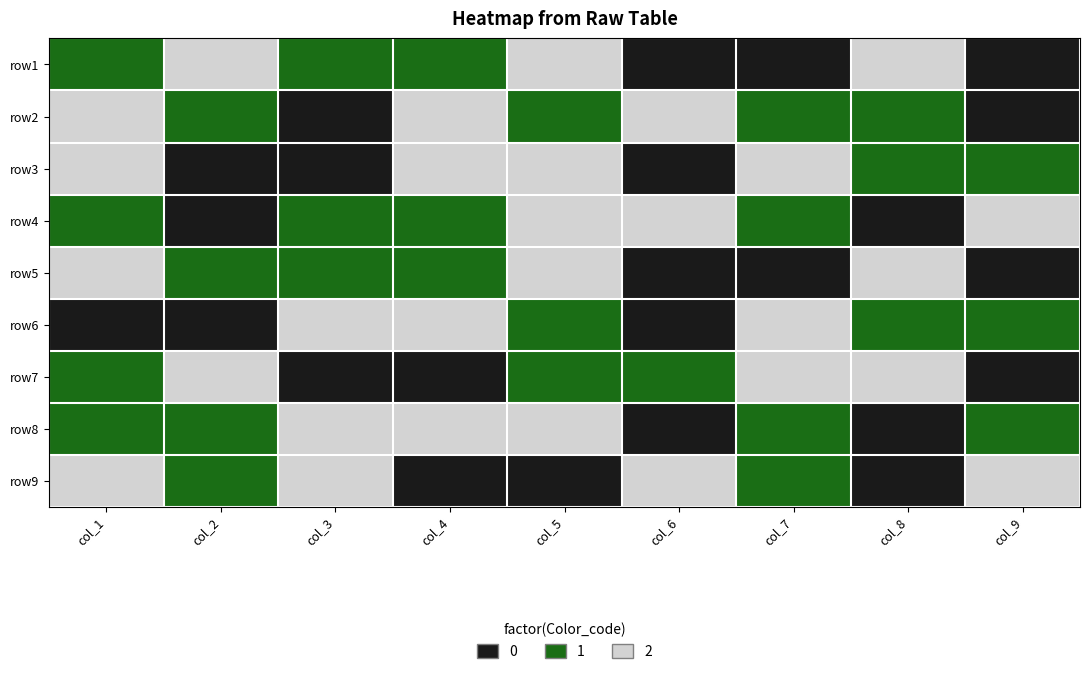

Reading left to right, list all the values displayed in this chart.

row1: col_1=1	col_2=2	col_3=1	col_4=1	col_5=2	col_6=0	col_7=0	col_8=2	col_9=0
row2: col_1=2	col_2=1	col_3=0	col_4=2	col_5=1	col_6=2	col_7=1	col_8=1	col_9=0
row3: col_1=2	col_2=0	col_3=0	col_4=2	col_5=2	col_6=0	col_7=2	col_8=1	col_9=1
row4: col_1=1	col_2=0	col_3=1	col_4=1	col_5=2	col_6=2	col_7=1	col_8=0	col_9=2
row5: col_1=2	col_2=1	col_3=1	col_4=1	col_5=2	col_6=0	col_7=0	col_8=2	col_9=0
row6: col_1=0	col_2=0	col_3=2	col_4=2	col_5=1	col_6=0	col_7=2	col_8=1	col_9=1
row7: col_1=1	col_2=2	col_3=0	col_4=0	col_5=1	col_6=1	col_7=2	col_8=2	col_9=0
row8: col_1=1	col_2=1	col_3=2	col_4=2	col_5=2	col_6=0	col_7=1	col_8=0	col_9=1
row9: col_1=2	col_2=1	col_3=2	col_4=0	col_5=0	col_6=2	col_7=1	col_8=0	col_9=2